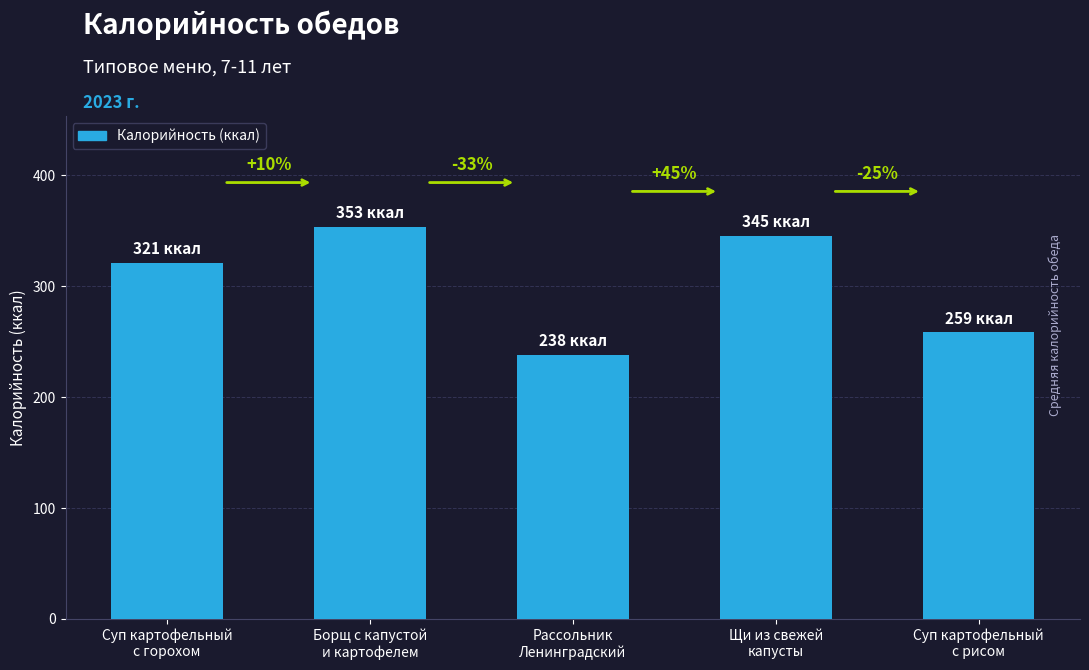

At which label does the data first exceed 321?

Суп картофельный
с горохом